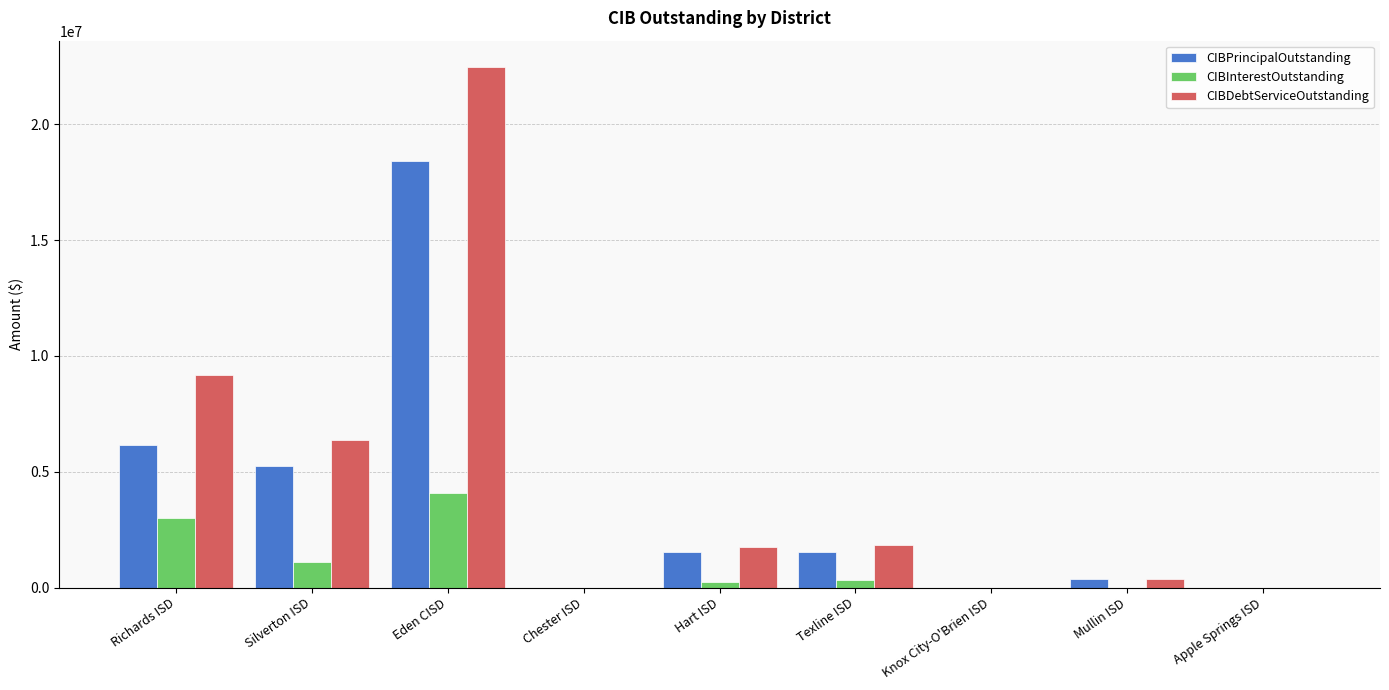

What is the average value of the CIBInterestOutstanding series?

972876.9